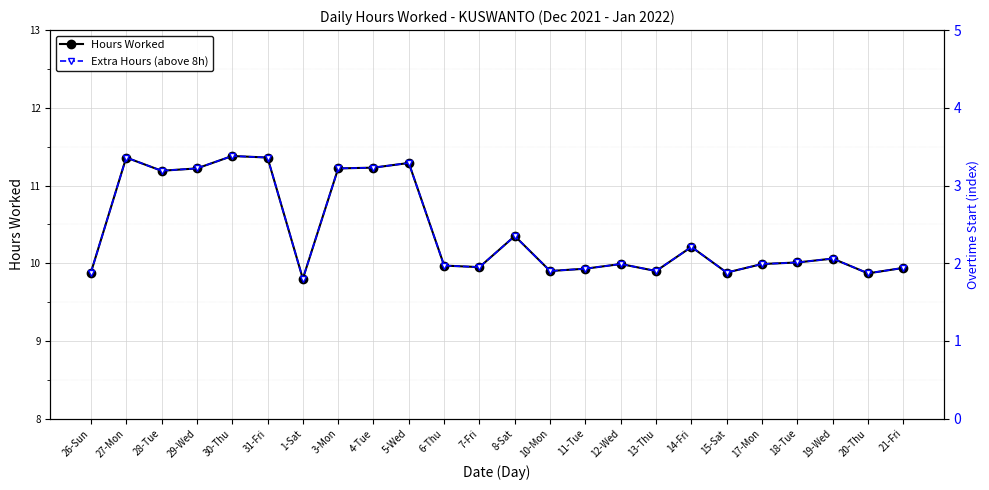

Reading left to right, transcribe all the data shown in this chart.

Hours Worked: 9.9	11.4	11.2	11.2	11.4	11.4	9.8	11.2	11.2	11.3	10.0	9.9	10.3	9.9	9.9	10.0	9.9	10.2	9.9	10.0	10.0	10.1	9.9	9.9
Extra Hours (above 8h): 1.9	3.4	3.2	3.2	3.4	3.4	1.8	3.2	3.2	3.3	2.0	1.9	2.3	1.9	1.9	2.0	1.9	2.2	1.9	2.0	2.0	2.1	1.9	1.9